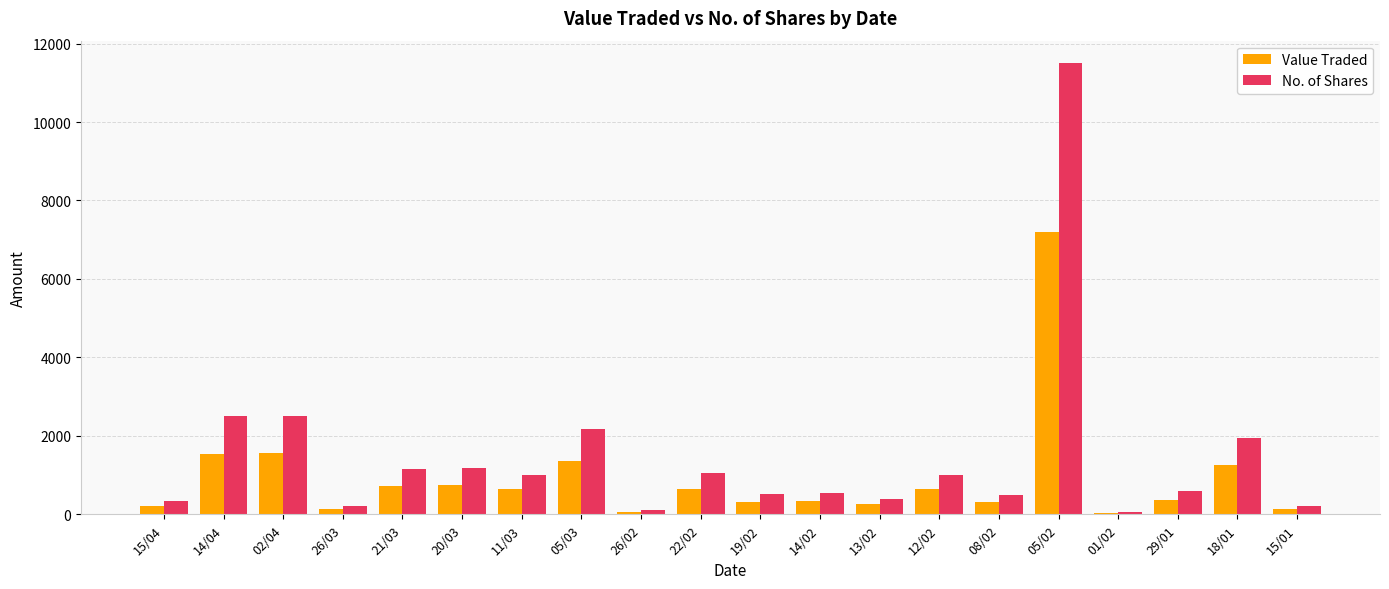

Which series changed the most between 21/03 and 08/02?

No. of Shares